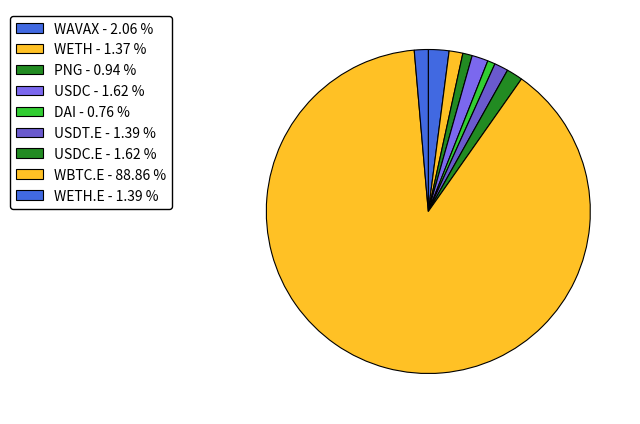

How many slices are in this pie chart?

9